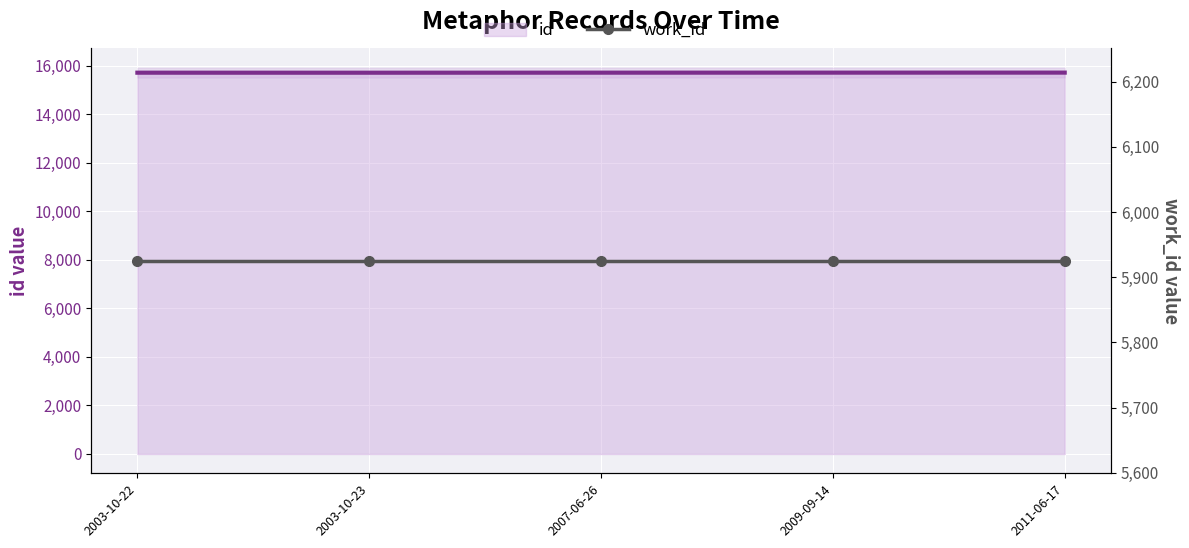

Where is work_id nearest to the value 5925?

2003-10-22